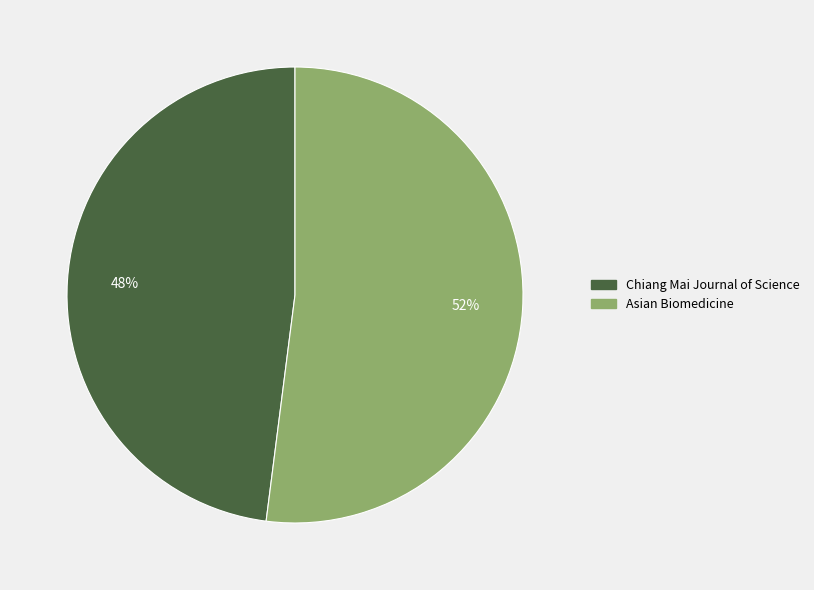

True or false: Asian Biomedicine accounts for 65% of the total.

False